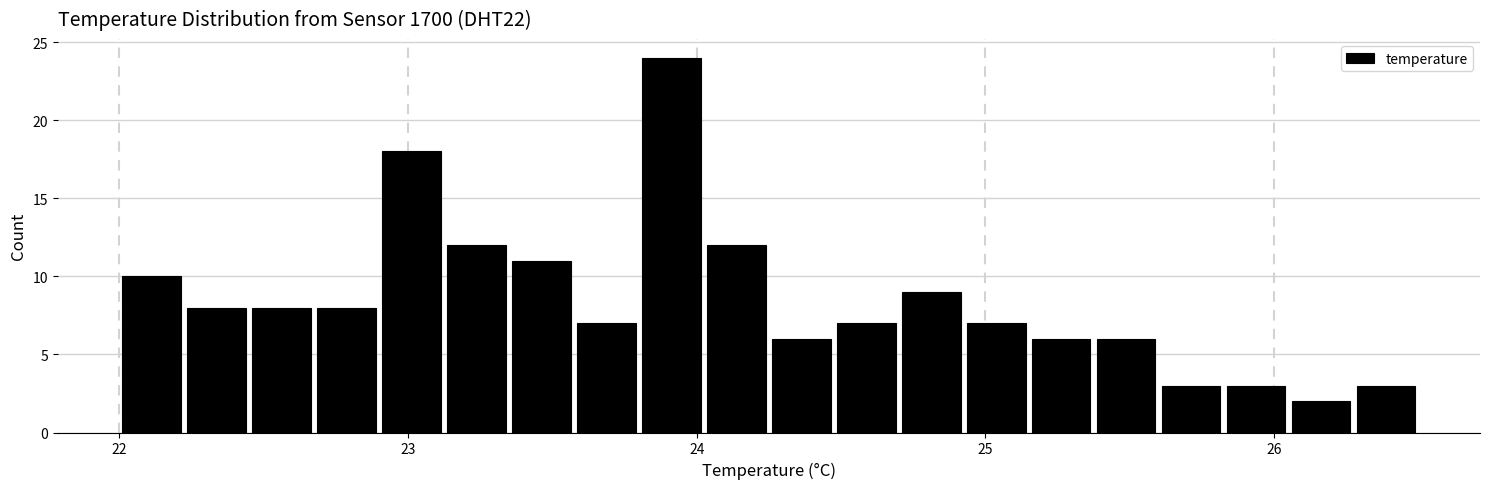

Around what value on the x-axis is the tallest bar? Give the approximate position of its centre, as read against the axis.

23.9